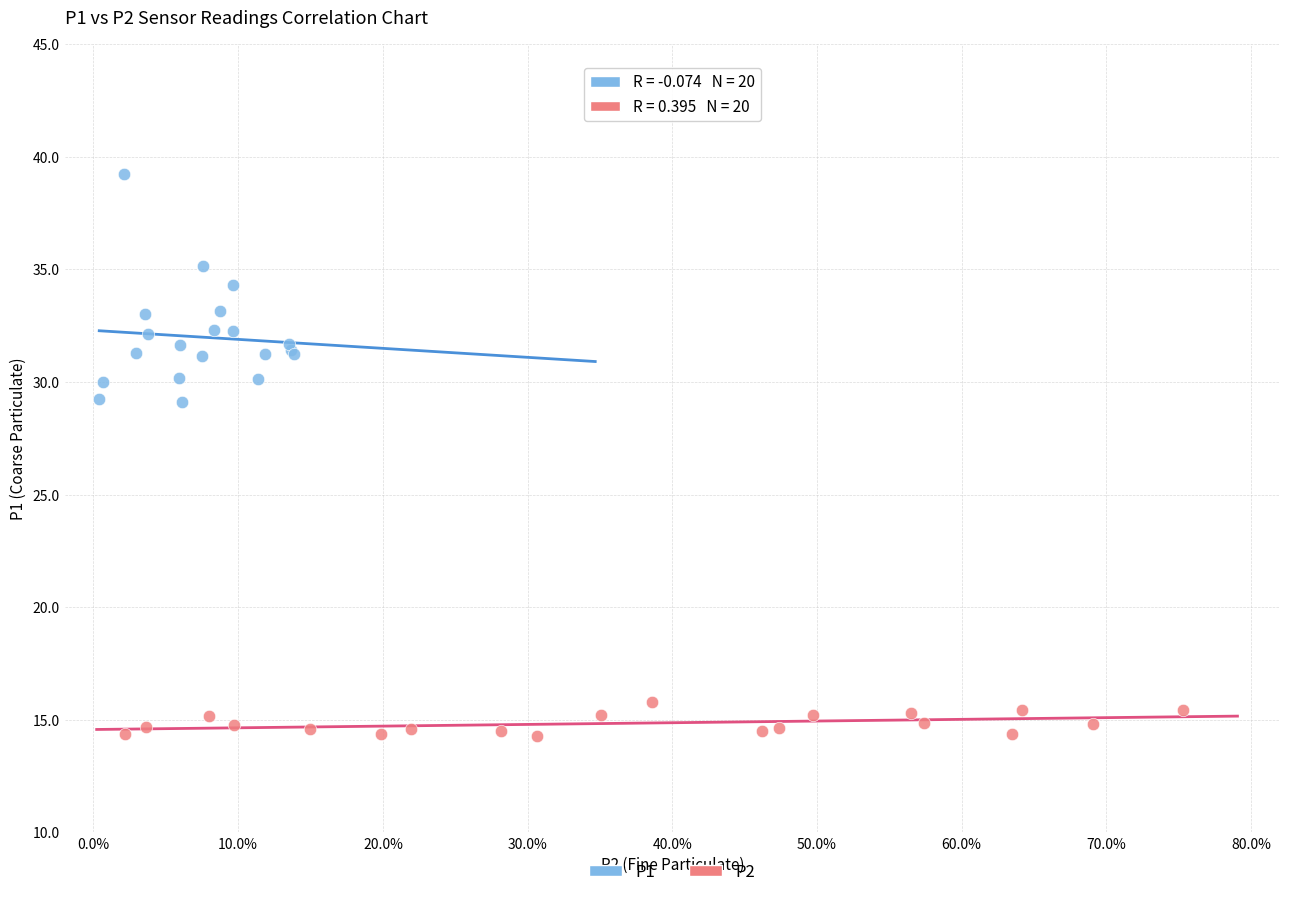

Which series reaches the maximum Y coordinate?

P1